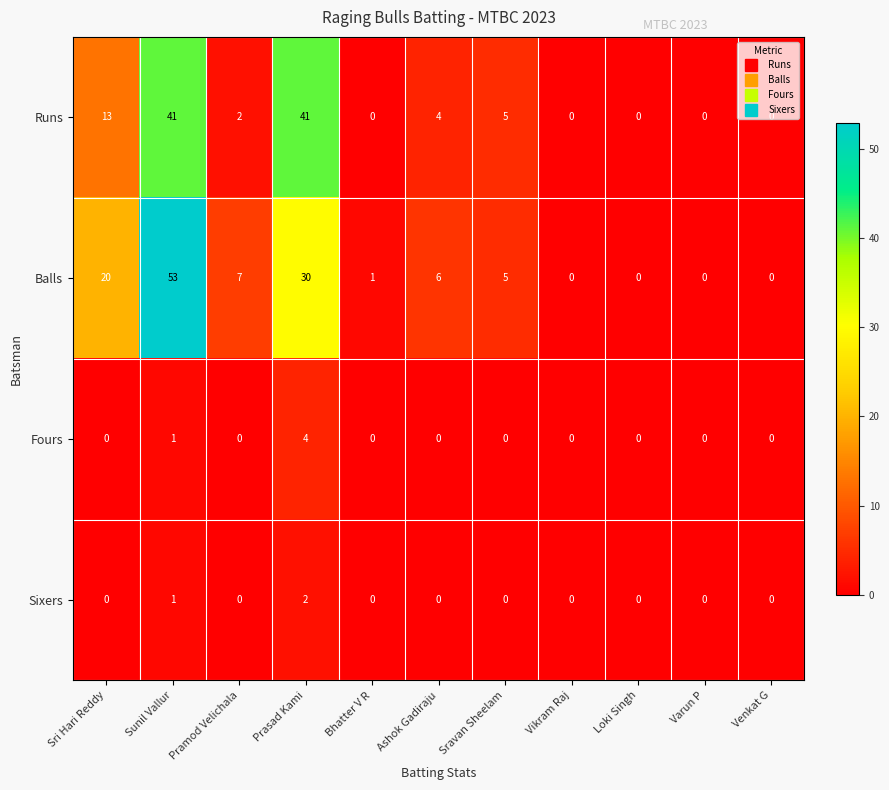

At how many categories does at least one series exceed 35?

2